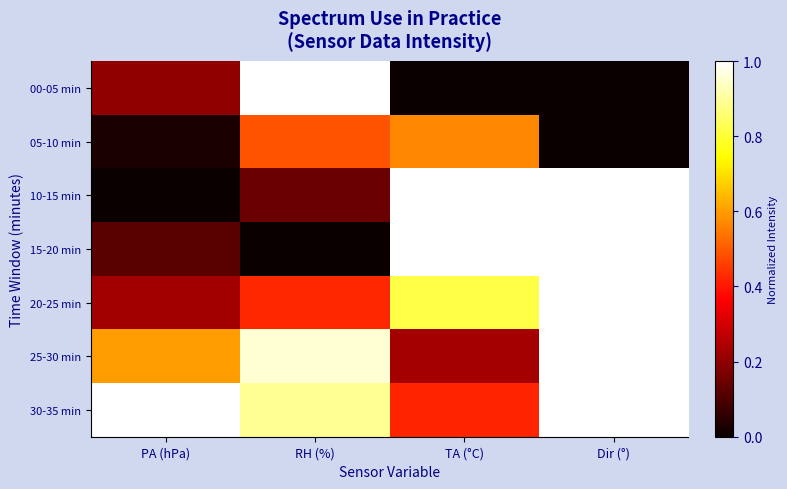

Reading right to left, list all the values displayed in this chart.

00-05 min: Dir (°)=0.0	TA (°C)=0.0	RH (%)=1.0	PA (hPa)=0.2
05-10 min: Dir (°)=0.0	TA (°C)=0.6	RH (%)=0.5	PA (hPa)=0.0
10-15 min: Dir (°)=1.0	TA (°C)=1.0	RH (%)=0.1	PA (hPa)=0.0
15-20 min: Dir (°)=1.0	TA (°C)=1.0	RH (%)=0.0	PA (hPa)=0.1
20-25 min: Dir (°)=1.0	TA (°C)=0.8	RH (%)=0.4	PA (hPa)=0.2
25-30 min: Dir (°)=1.0	TA (°C)=0.2	RH (%)=1.0	PA (hPa)=0.6
30-35 min: Dir (°)=1.0	TA (°C)=0.4	RH (%)=0.9	PA (hPa)=1.0